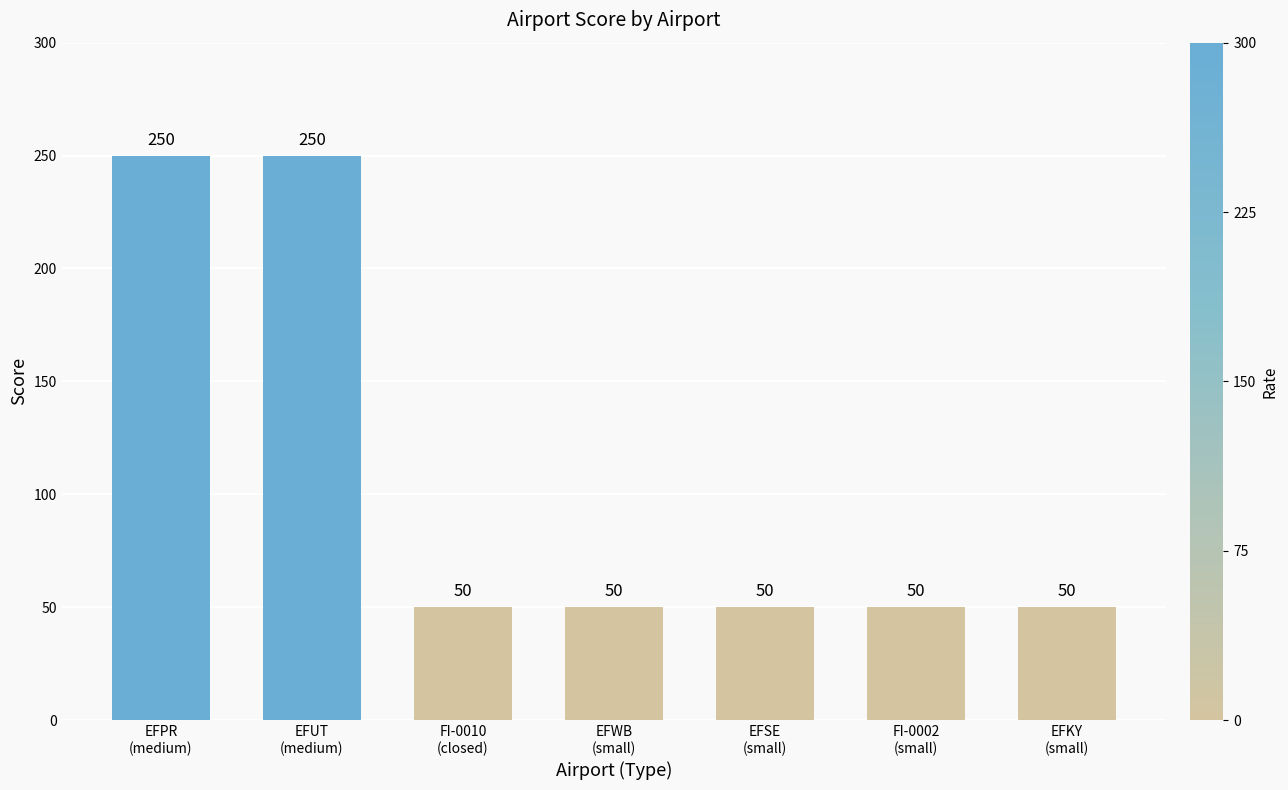

Count the number of categories in the chart.

7